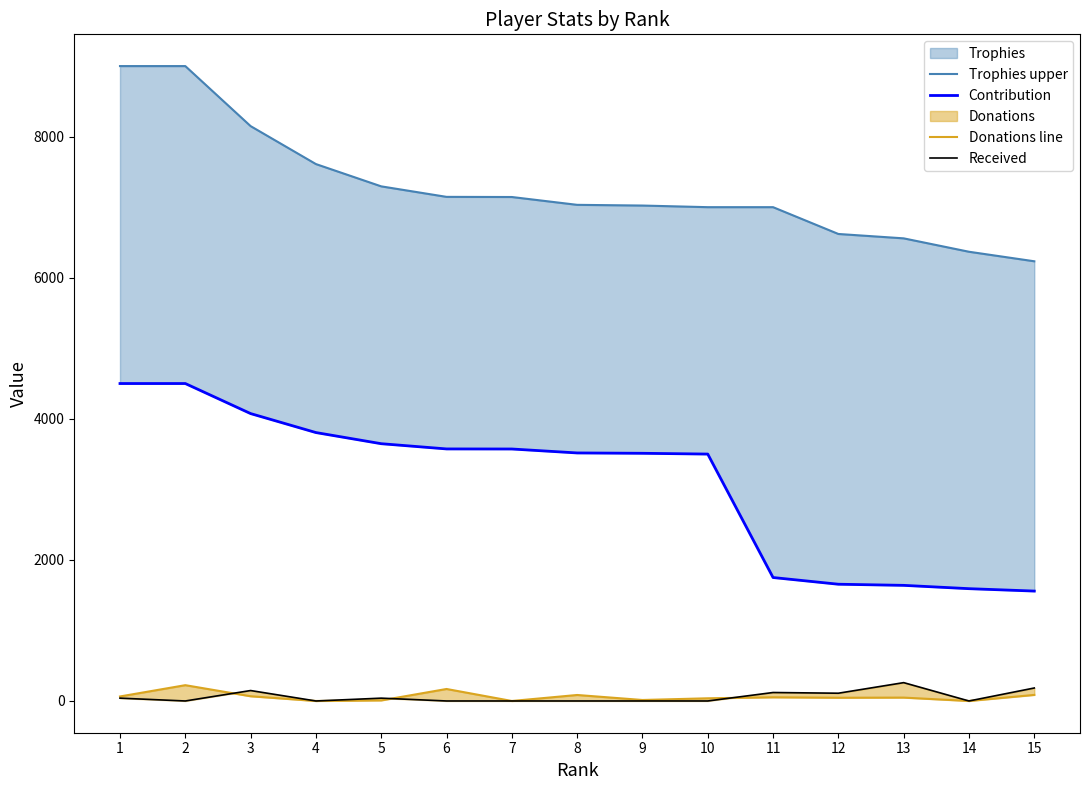

Reading left to right, extract all data points from this chart.

Trophies upper: 9000	9000	8149	7611	7295	7146	7144	7033	7023	7000	7000	6620	6558	6368	6233
Contribution: 4500	4500	4074	3805	3647	3573	3572	3516	3511	3500	1750	1655	1639	1592	1558
Donations line: 64	224	67	0	8	170	0	85	14	38	52	46	48	0	86
Received: 40	0	148	0	40	0	0	0	0	0	120	110	260	0	184